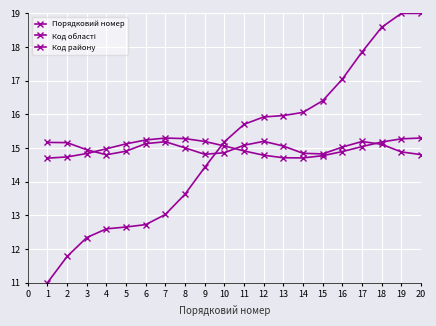

How many lines are shown in the chart?

3